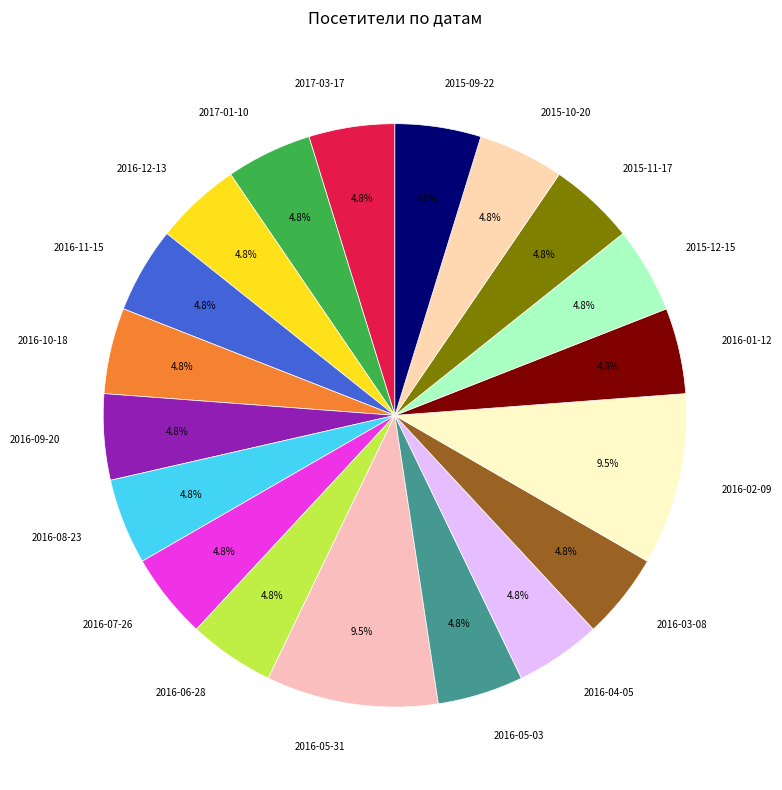

What portion of the pie excludes 2016-08-23?

95.2%